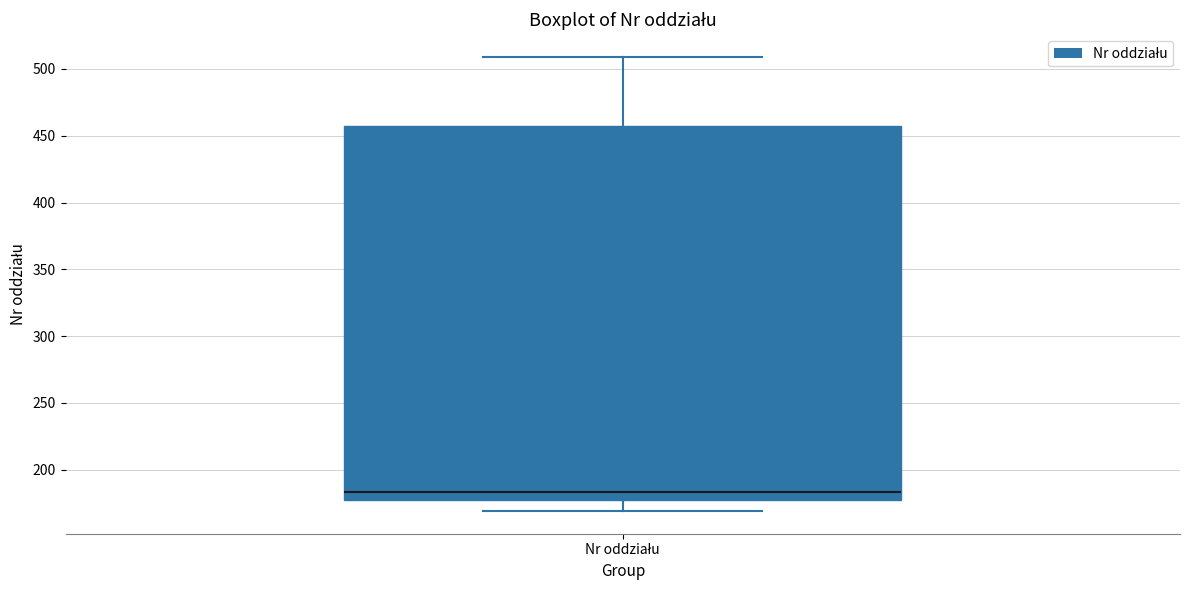

Where does the upper whisker of the box for Nr oddziału end on the y-axis? The values are not printed on the chart, so give them approximately, as read against the axis.

510